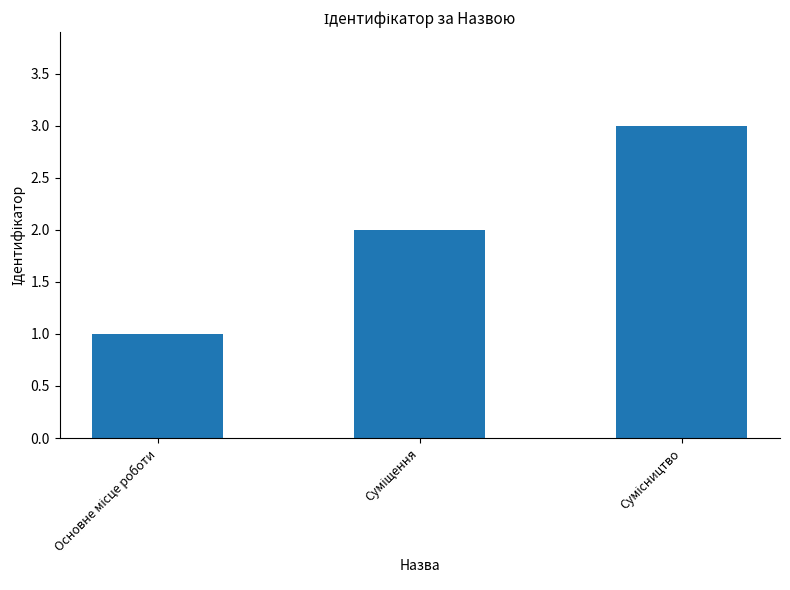

What is the greatest value displayed?

3